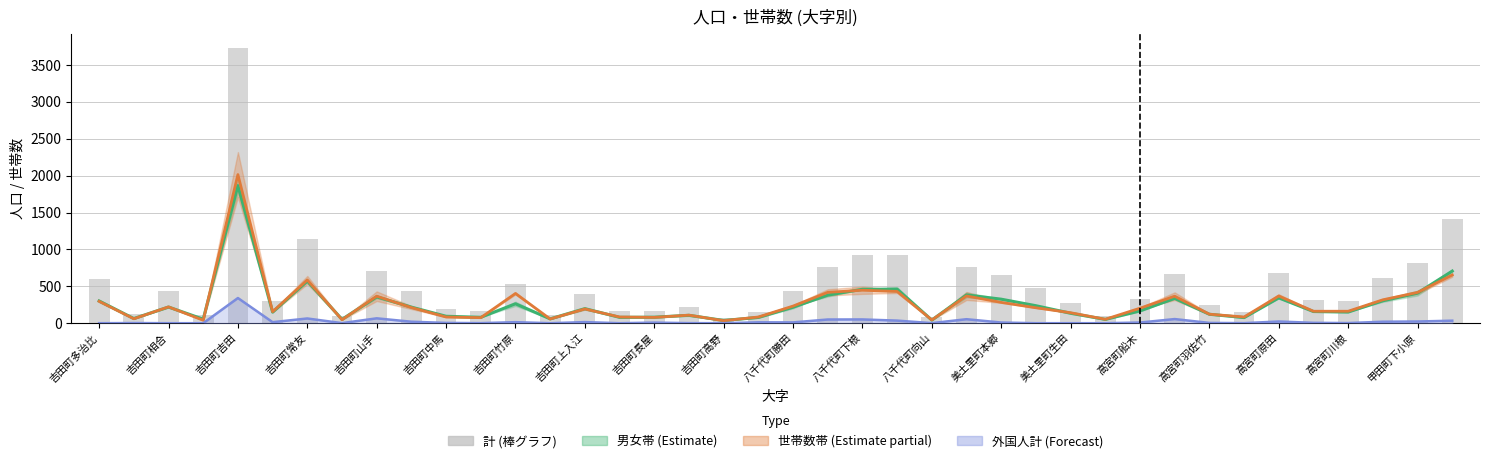

What is the sum of the 外国人計 (Forecast) values at 吉田町長屋 and 吉田町山手?

74.0